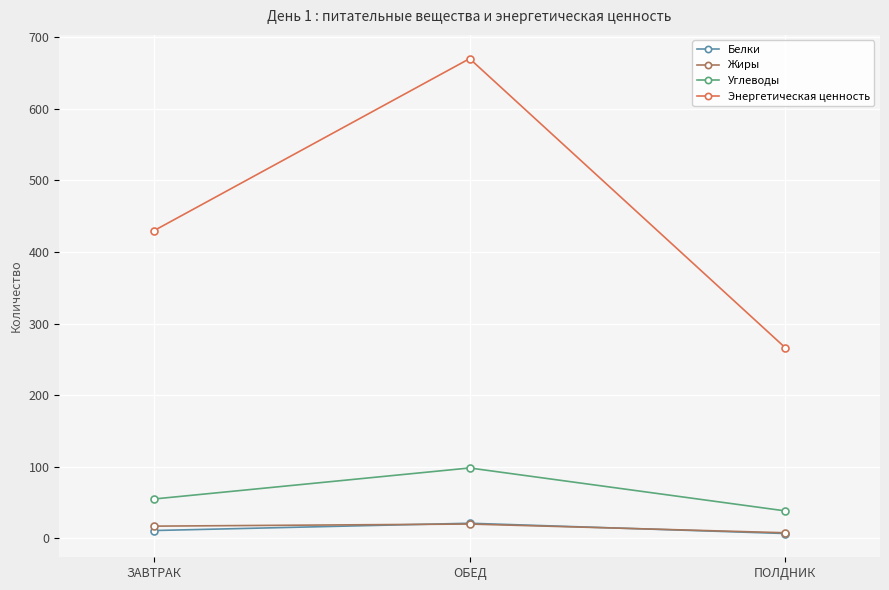

Reading left to right, what are all the values shown in this chart?

Белки: 11.0	21.2	6.8
Жиры: 17.1	20.1	7.9
Углеводы: 55.0	98.4	38.4
Энергетическая ценность: 429.8	670.0	266.2